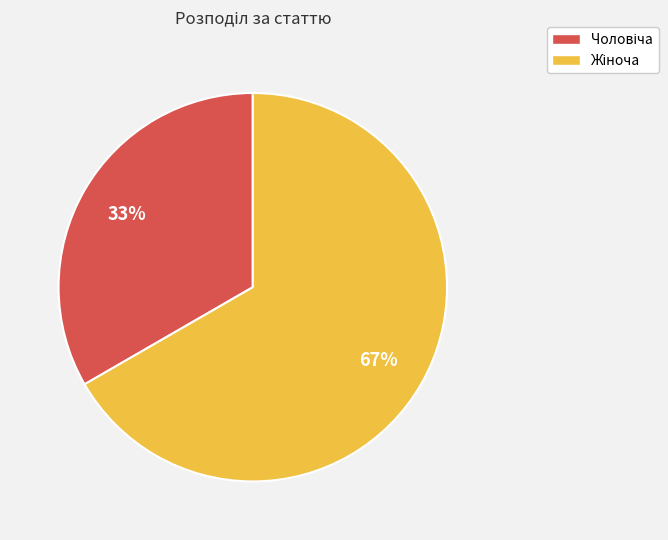

Is there a majority slice in this chart?

Yes